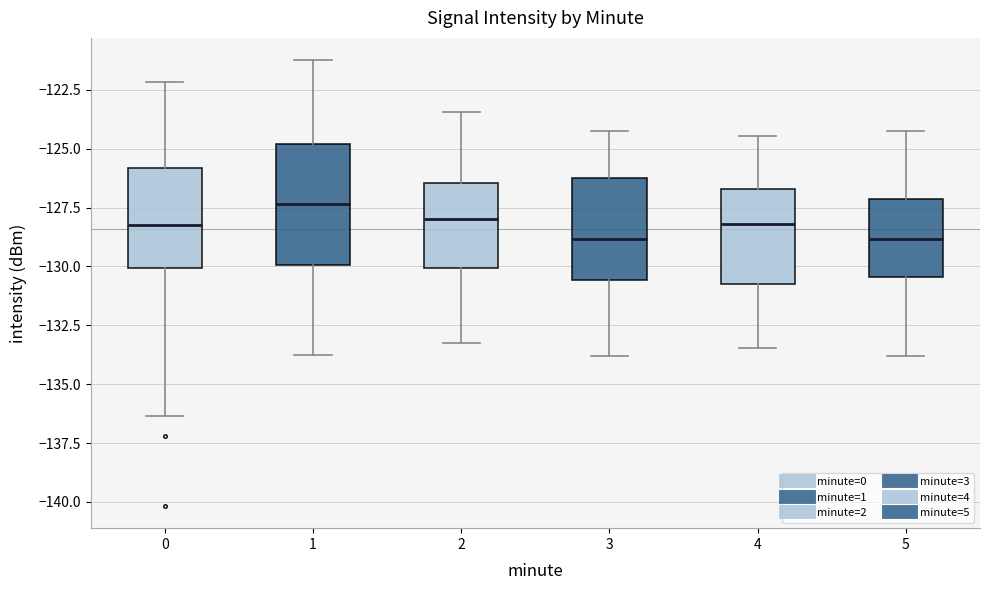

Reading left to right, transcribe this box plot: for each box, give where its median line is, the range the box spans, and where its two whiskers end, as read against the y-axis. The values are not printed on the chart, so give them approximately, as read against the axis.

0: median -128.5, box -130.0 to -126.0, whiskers -136.5 to -122.0
1: median -127.5, box -130.0 to -125.0, whiskers -134.0 to -121.0
2: median -128.0, box -130.0 to -126.5, whiskers -133.0 to -123.5
3: median -129.0, box -130.5 to -126.5, whiskers -134.0 to -124.0
4: median -128.0, box -130.5 to -126.5, whiskers -133.5 to -124.5
5: median -129.0, box -130.5 to -127.0, whiskers -134.0 to -124.0